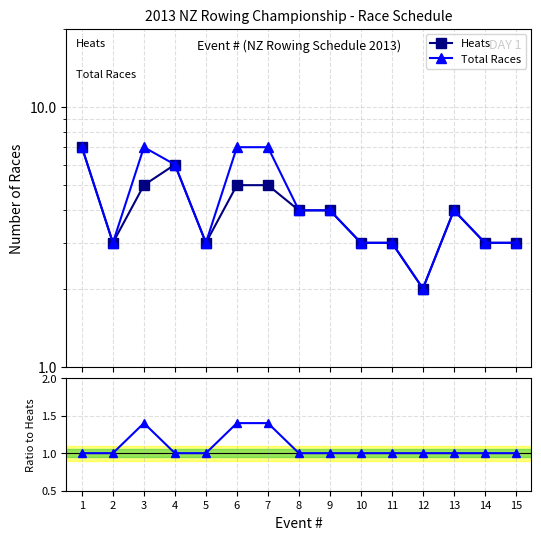

Which category has the lowest value in the Ratio Total/Heats series?

1